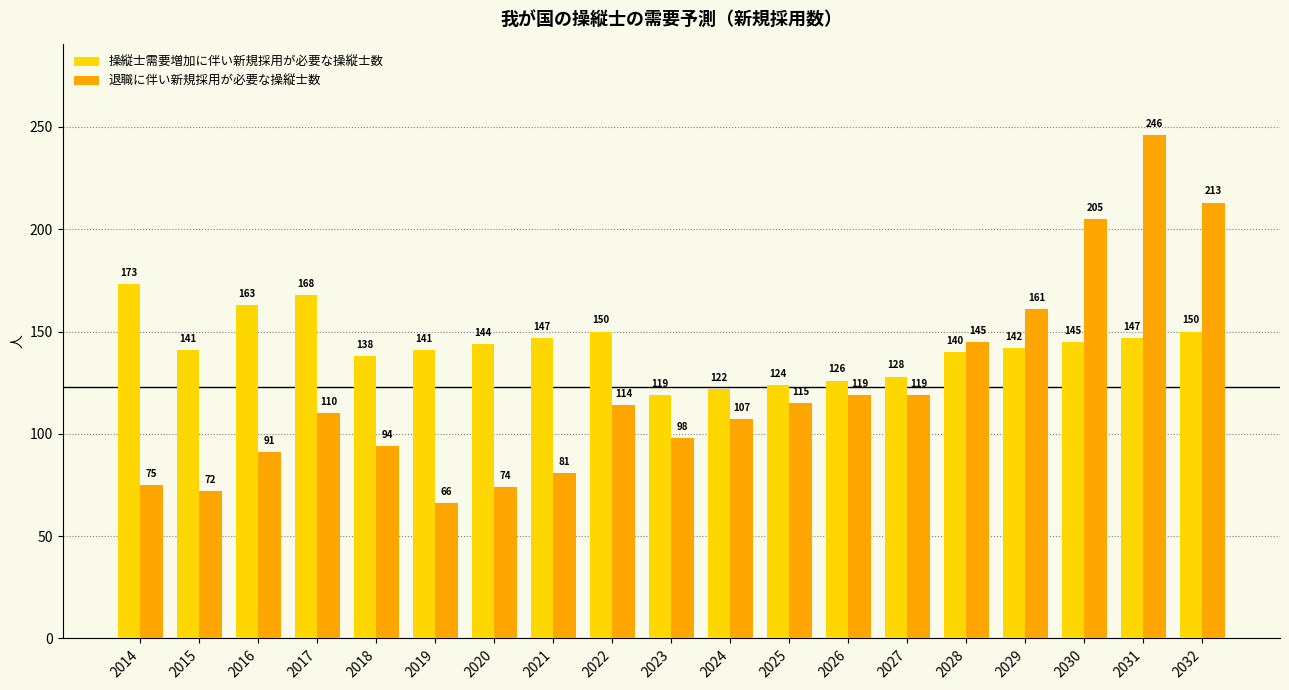

What is the difference between the maximum and second lowest values in the 操縦士需要増加に伴い新規採用が必要な操縦士数 series?

51